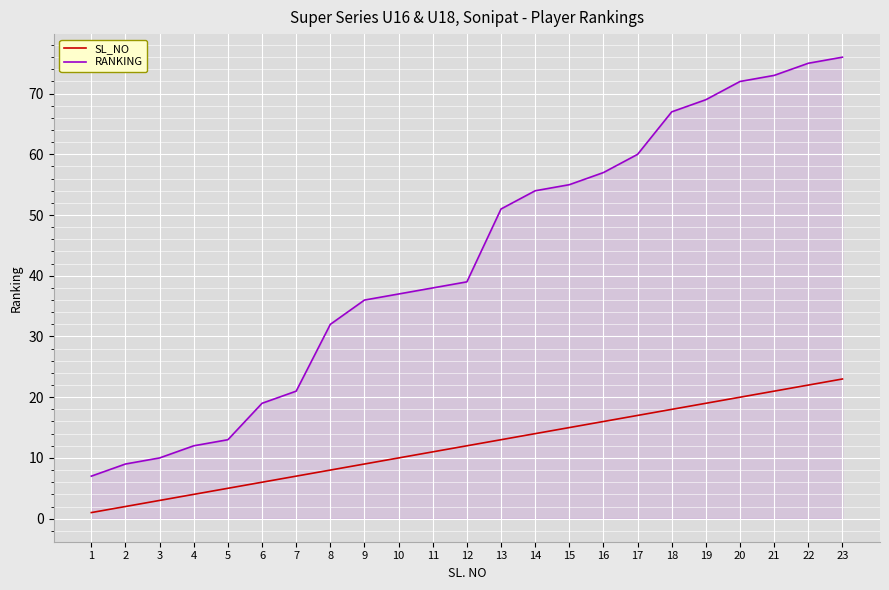

Does the chart display data point markers on the line(s)?

No